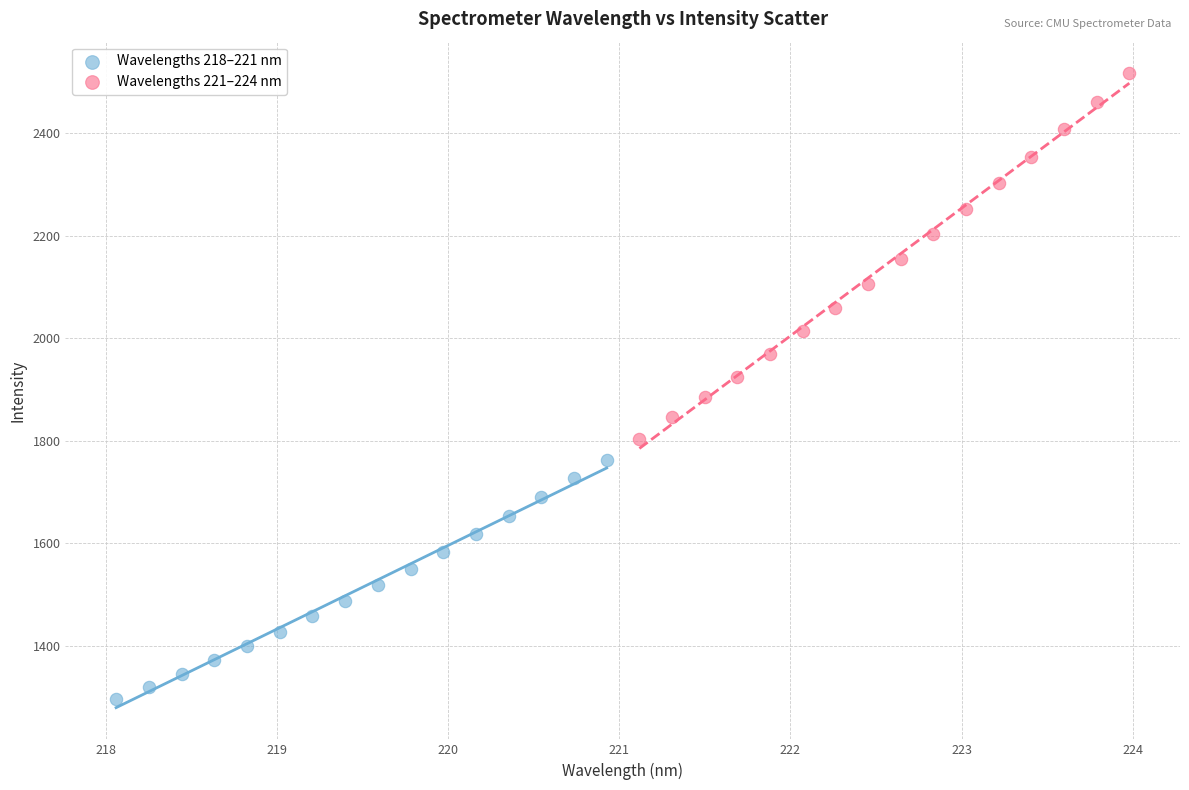

Which series contains the lowest Y value?

Wavelengths 218–221 nm